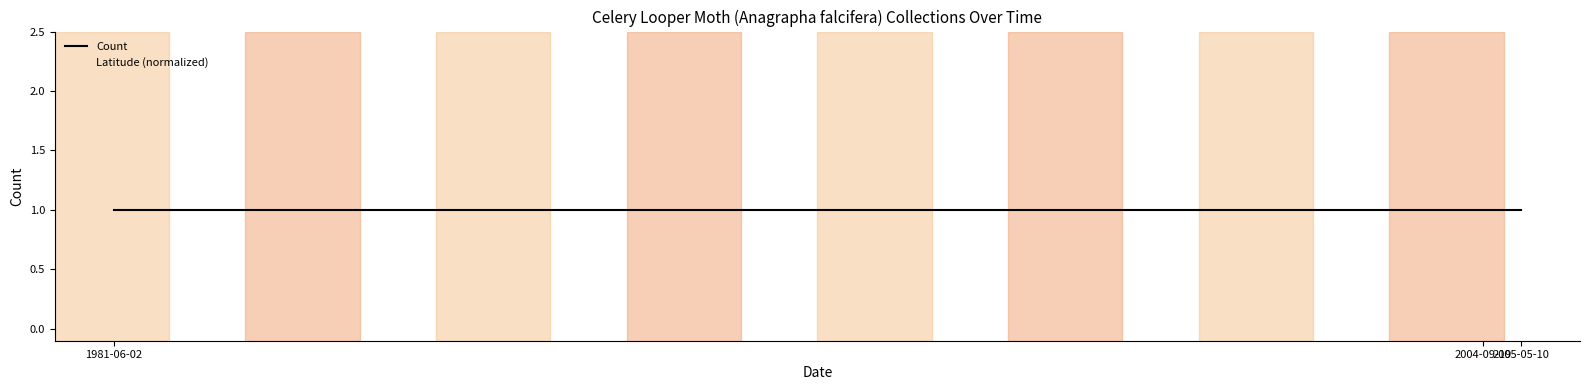

Count the number of data series in this chart.

2